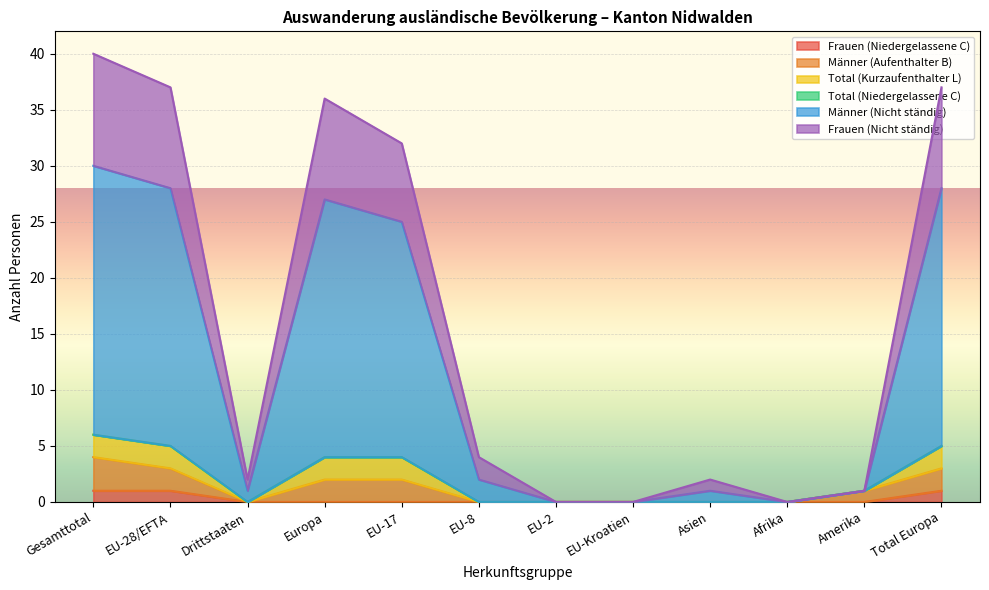

True or false: Männer (Nicht ständig) and Männer (Aufenthalter B) intersect in this chart.

False